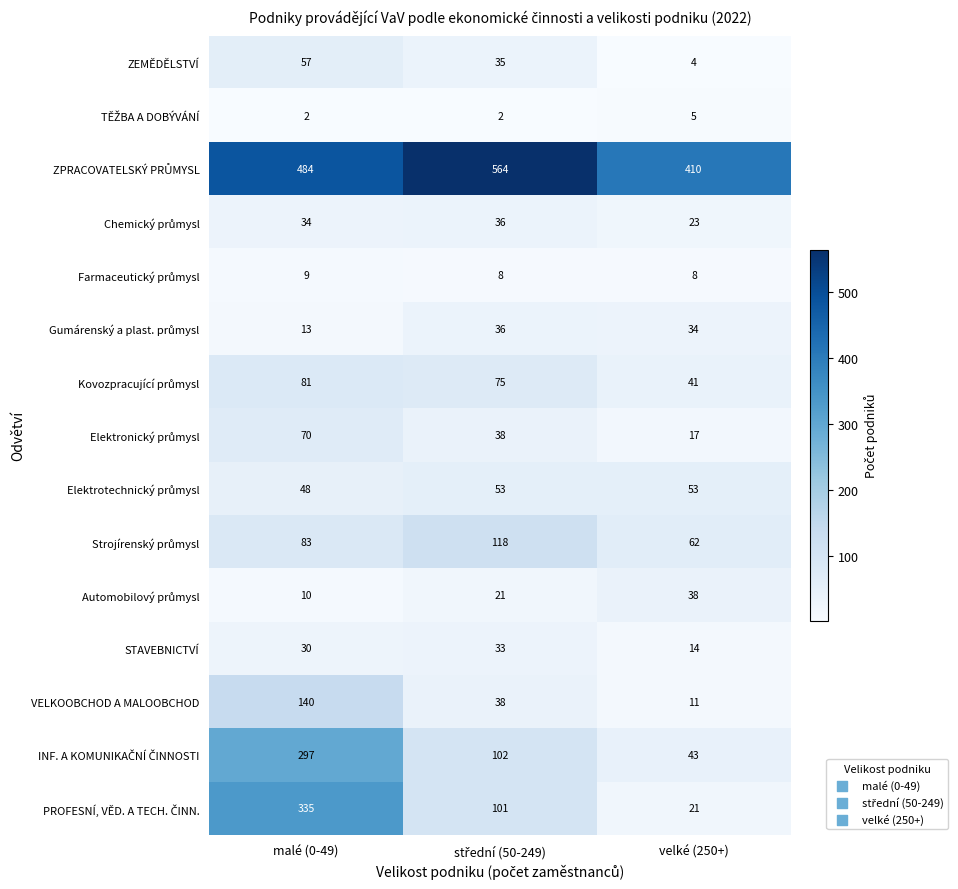

What is the difference between the second highest and minimum values in the ZEMĚDĚLSTVÍ series?

31